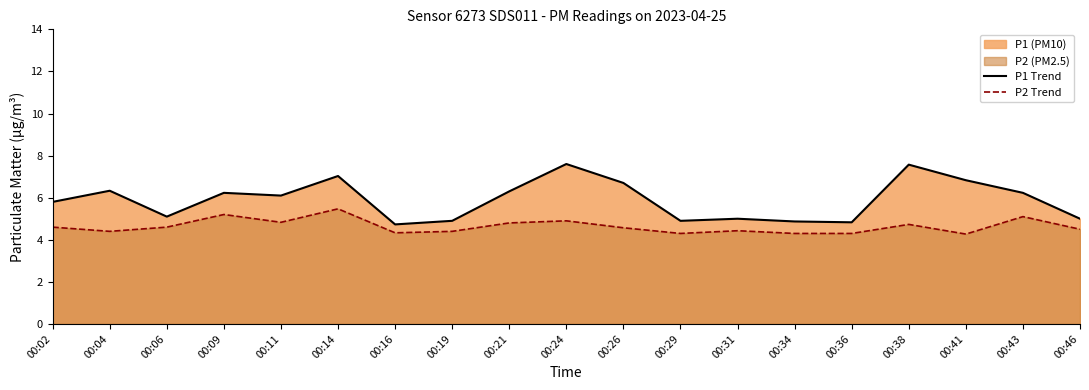

How many interior local peaks does the P1 Trend series have?

6